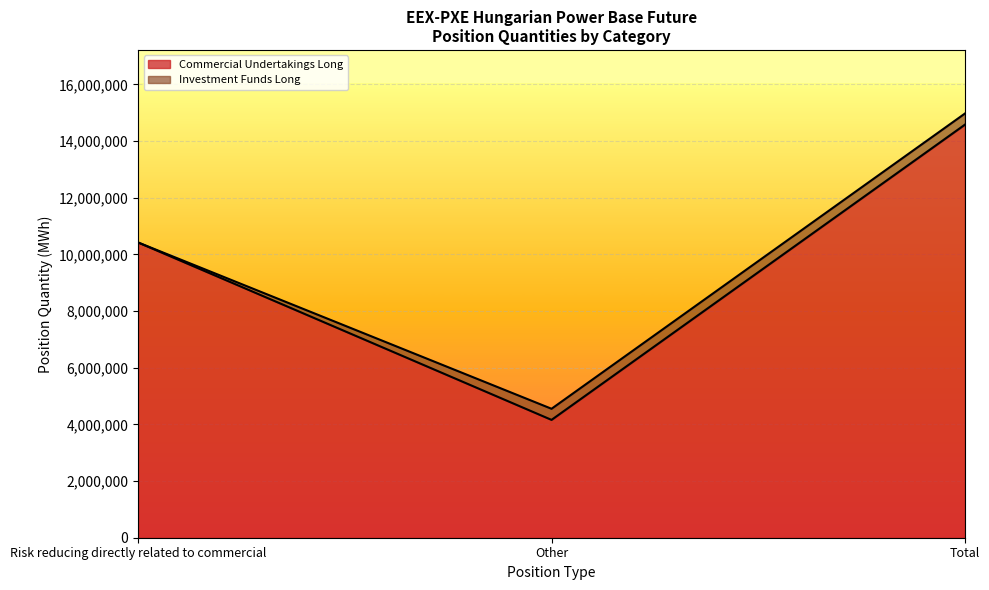

What is the average value of the Commercial Undertakings Long series?

9719078